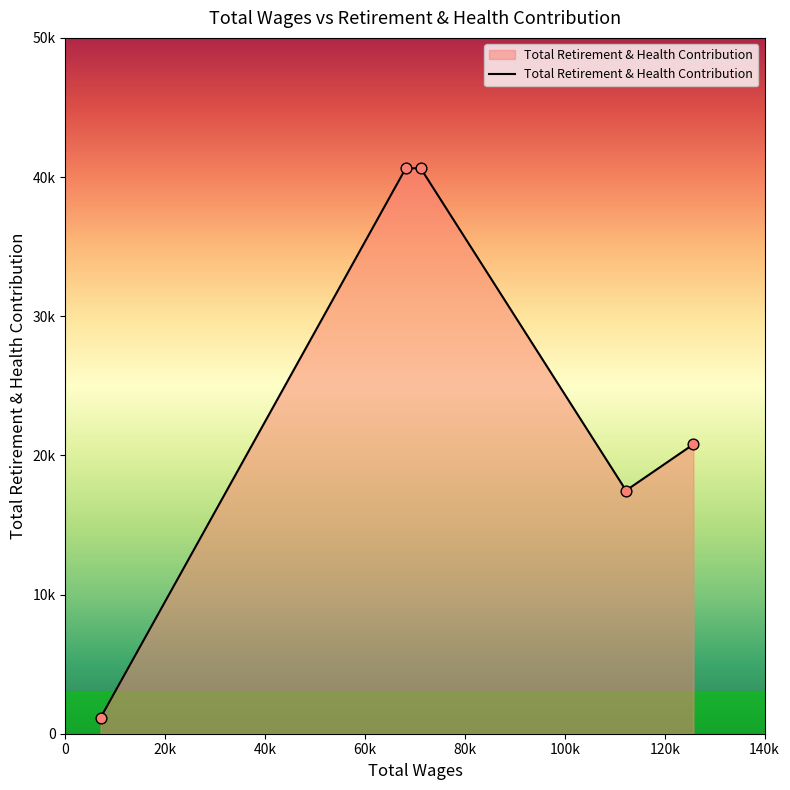

Does the chart have visible grid lines?

No